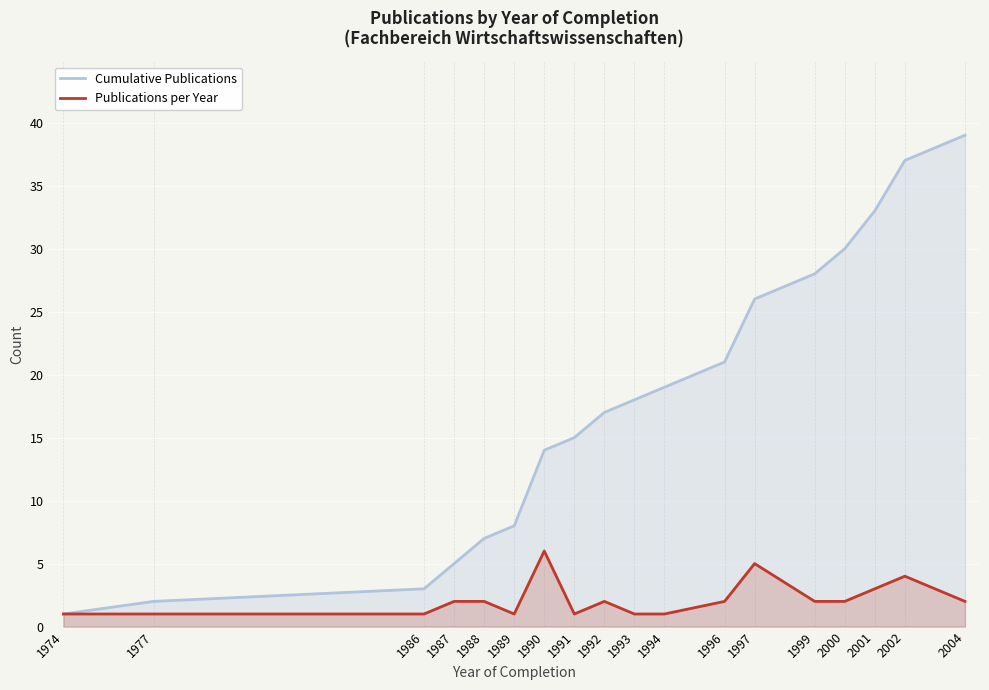

At which label does Publications per Year first exceed 2?

1990